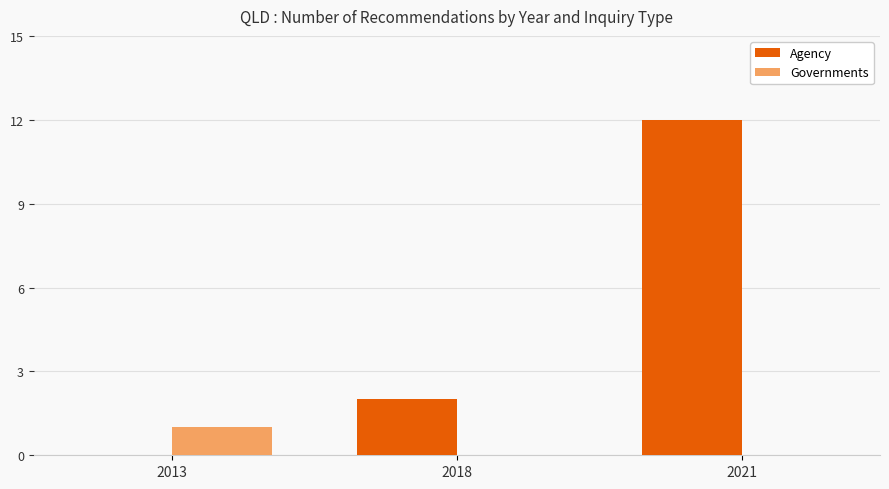

Does the chart contain stacked bars?

No